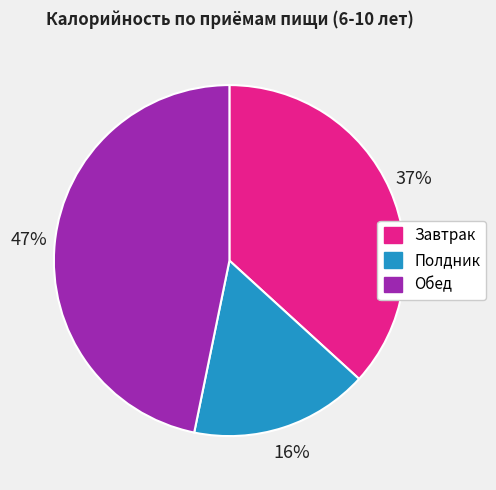

The Полдник slice represents 29% of the pie. True or false?

False